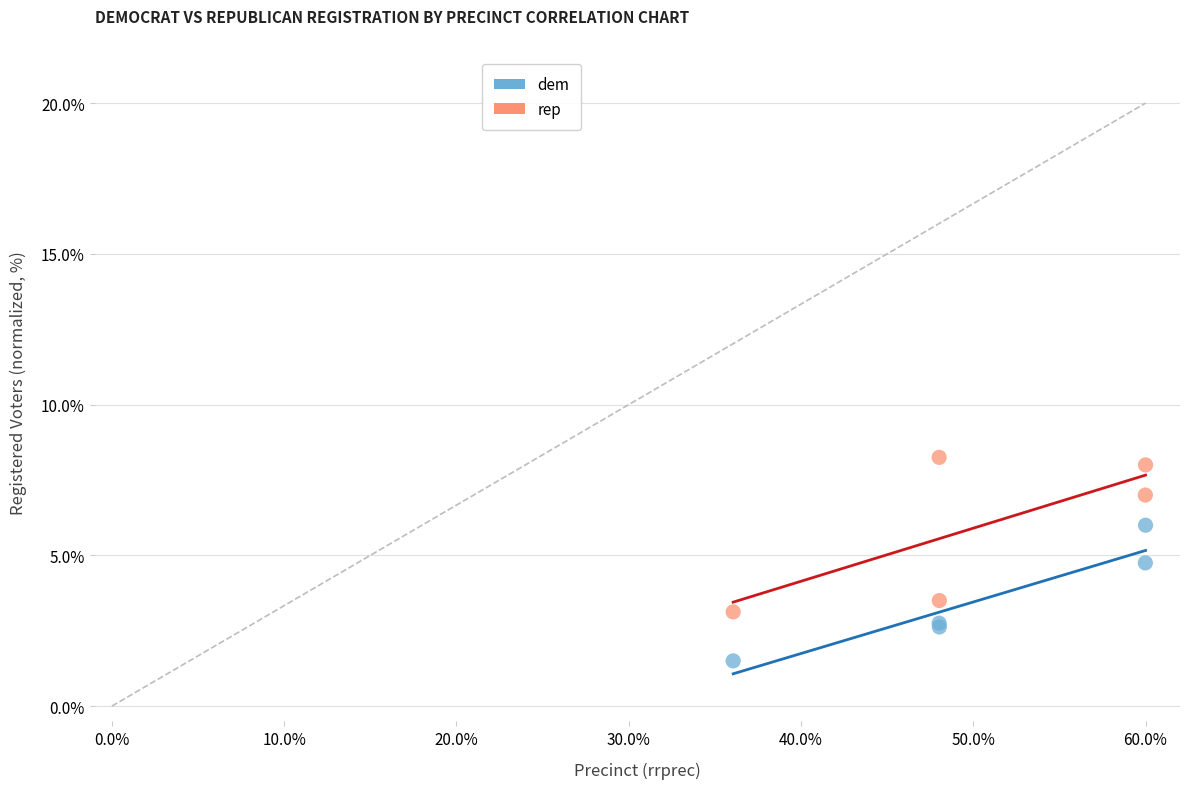

Which series has the largest Y range (max minus min)?

rep